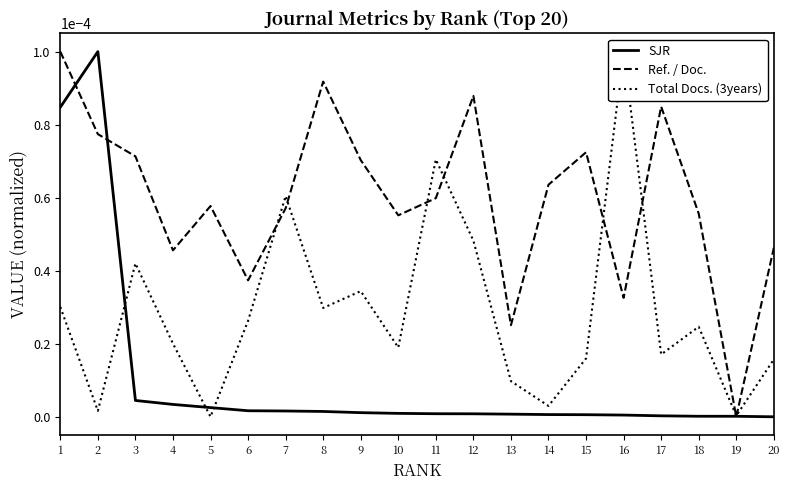

What are all the series names shown in the legend?

SJR, Ref. / Doc., Total Docs. (3years)